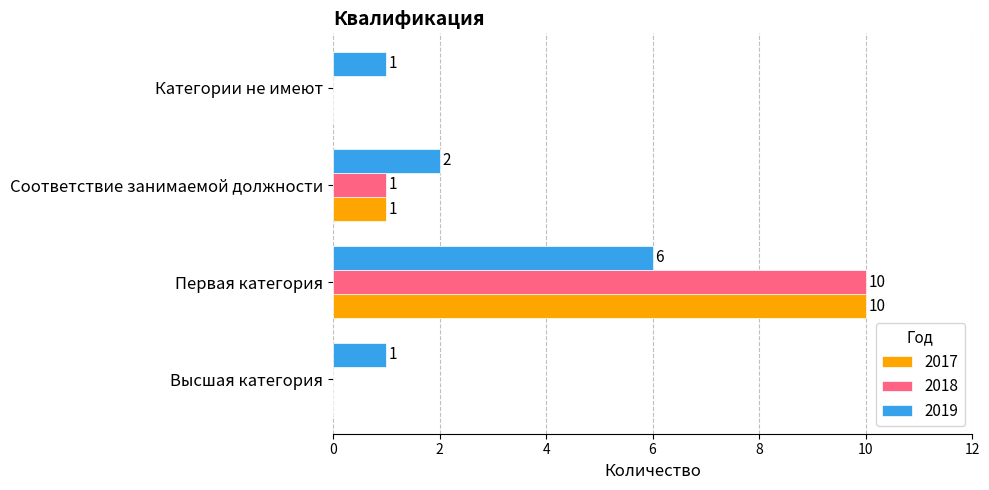

What is the maximum value shown in the chart?

10